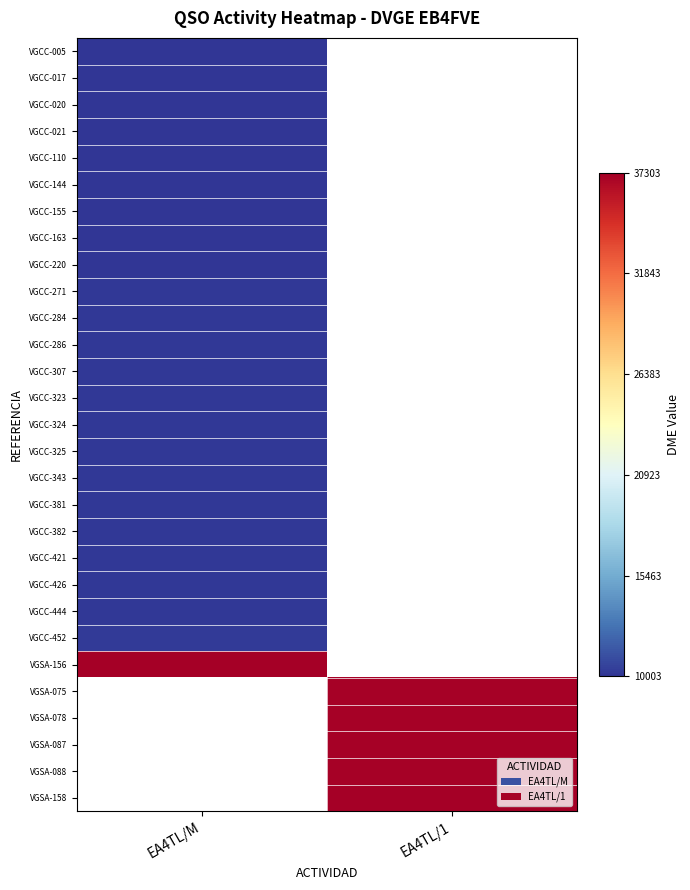

Is the value of VGCC-323 at EA4TL/M greater than the value of VGCC-271 at EA4TL/1?

No